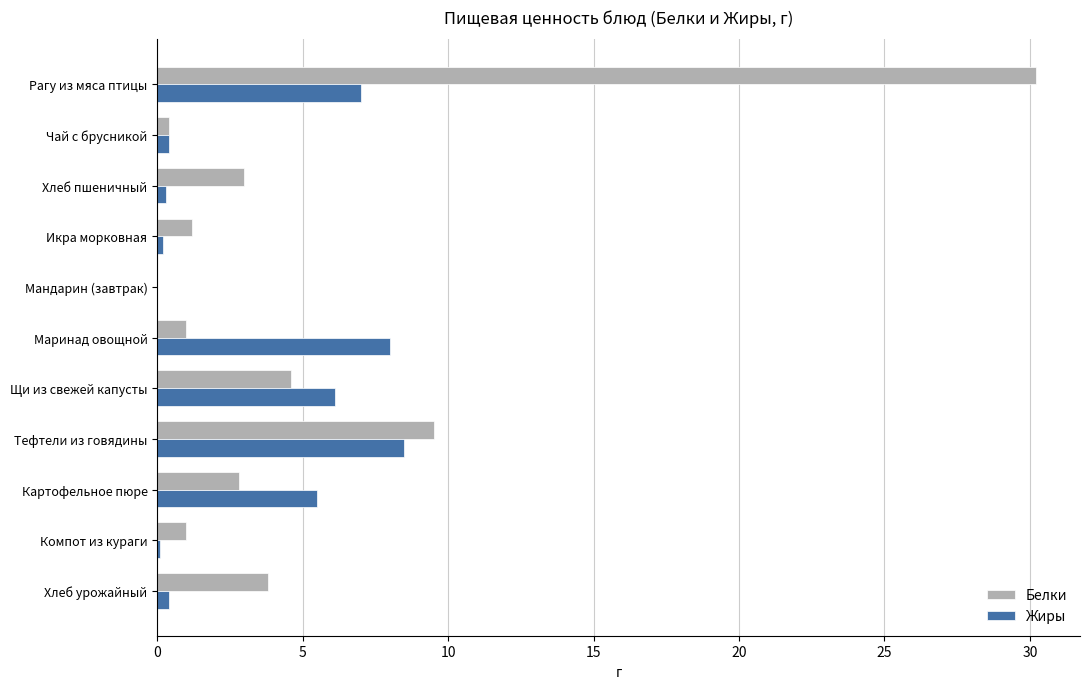

What is the sum of all Жиры values?

36.5